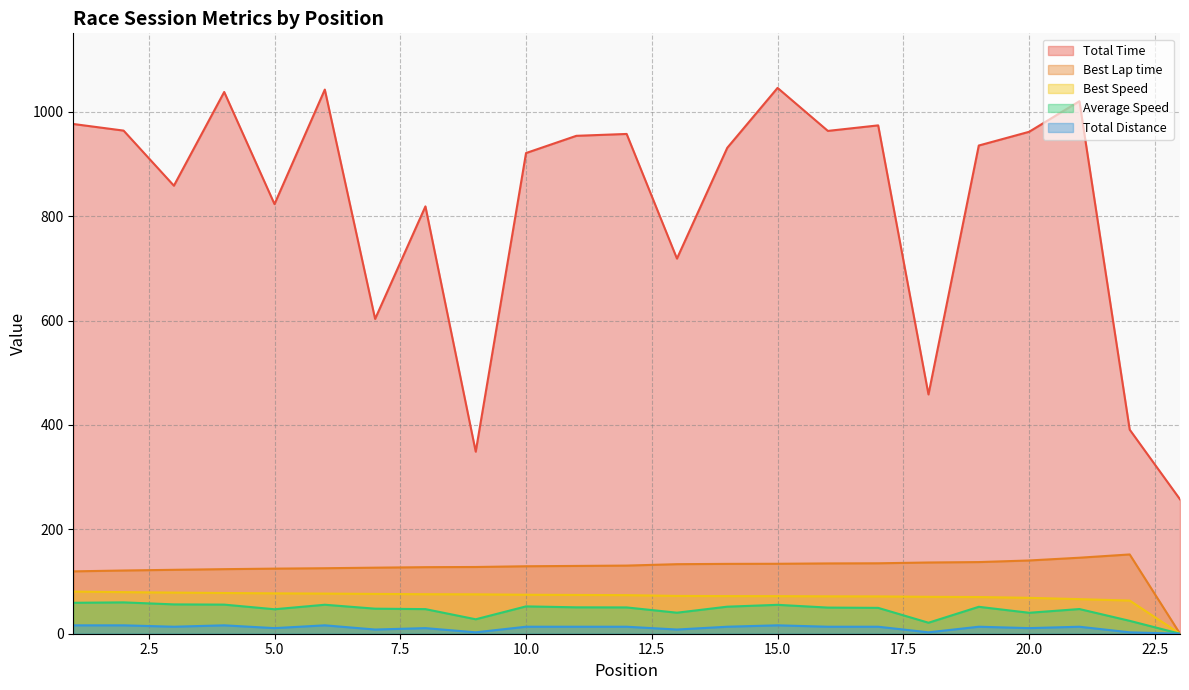

Reading right to left, what are all the values shown in this chart?

Total Time: 257.5	391.0	1020.2	961.6	935.3	458.4	973.9	963.3	1045.7	930.9	718.7	957.5	953.9	920.9	348.7	818.7	603.1	1042.5	823.1	1037.9	858.4	963.9	976.6
Best Lap time: 0.0	151.9	145.6	140.3	137.3	136.5	134.9	134.7	134.0	133.8	133.2	130.5	129.9	129.3	127.9	127.5	126.5	125.5	124.7	123.7	122.5	121.1	119.5
Best Speed: 0.0	63.5	66.3	68.8	70.3	70.7	71.5	71.6	72.0	72.1	72.4	73.9	74.3	74.6	75.5	75.7	76.2	76.9	77.4	78.0	78.8	79.7	80.8
Average Speed: 0.0	24.7	47.3	40.1	51.6	21.0	49.5	50.1	55.4	51.8	40.3	50.4	50.6	52.4	27.7	47.1	48.0	55.5	46.9	55.8	56.2	60.1	59.3
Total Distance: 0.0	2.7	13.4	10.7	13.4	2.7	13.4	13.4	16.1	13.4	8.0	13.4	13.4	13.4	2.7	10.7	8.0	16.1	10.7	16.1	13.4	16.1	16.1